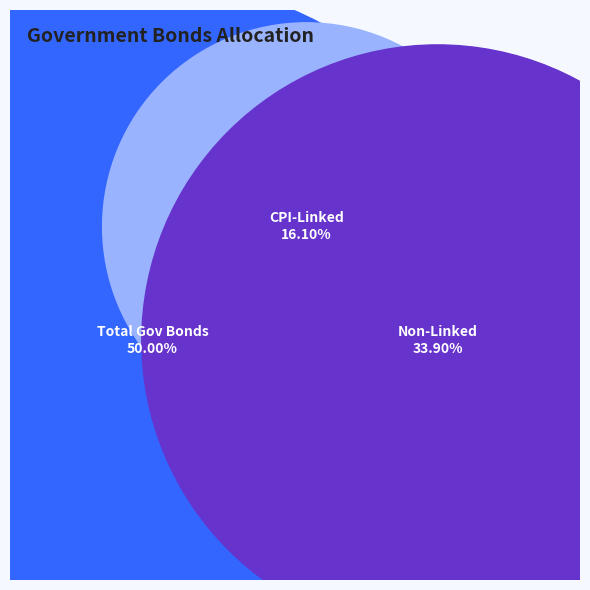

Does any single category account for the majority?

No